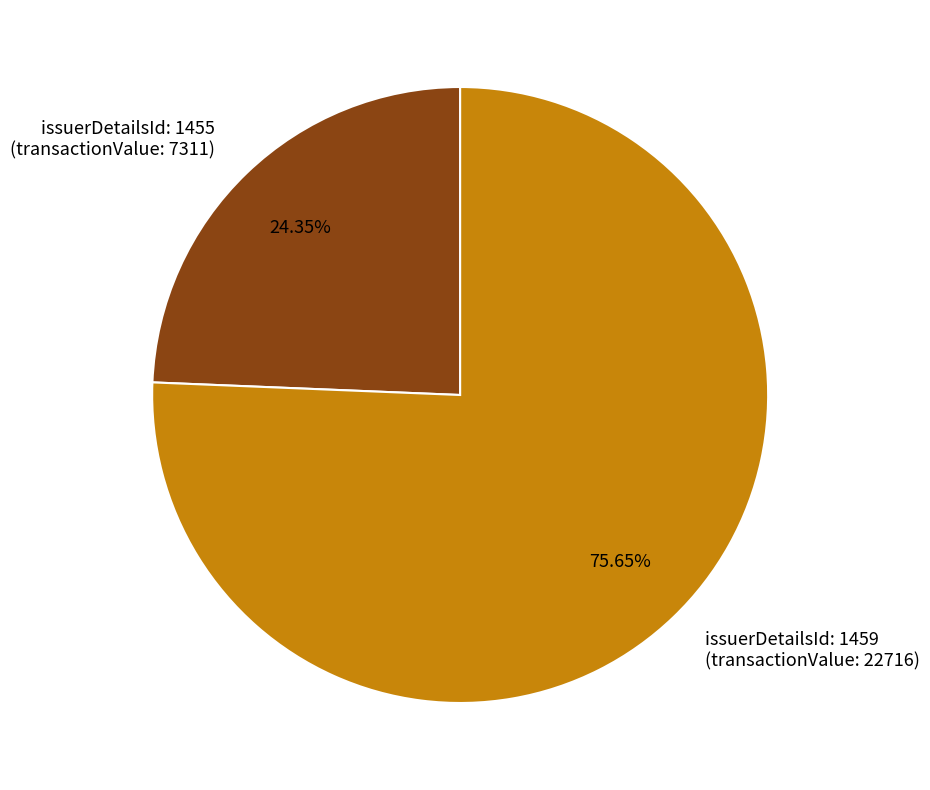

What is the smallest slice in the pie chart?

issuerDetailsId: 1455 (transactionValue: 7311)